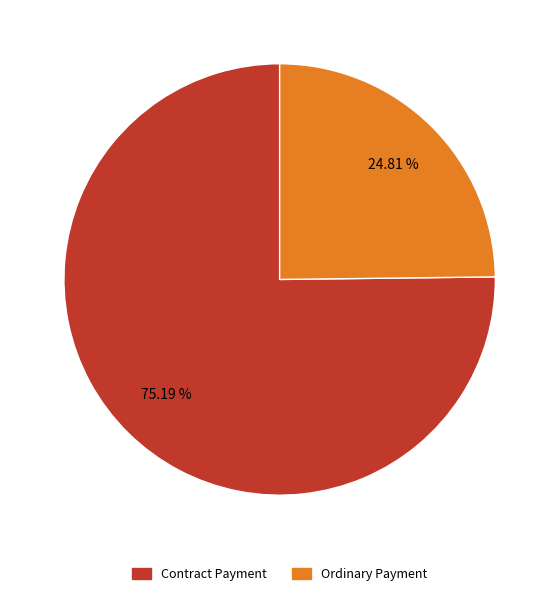

To the nearest percent, what is the difference between the largest and smallest slice percentages?

50%